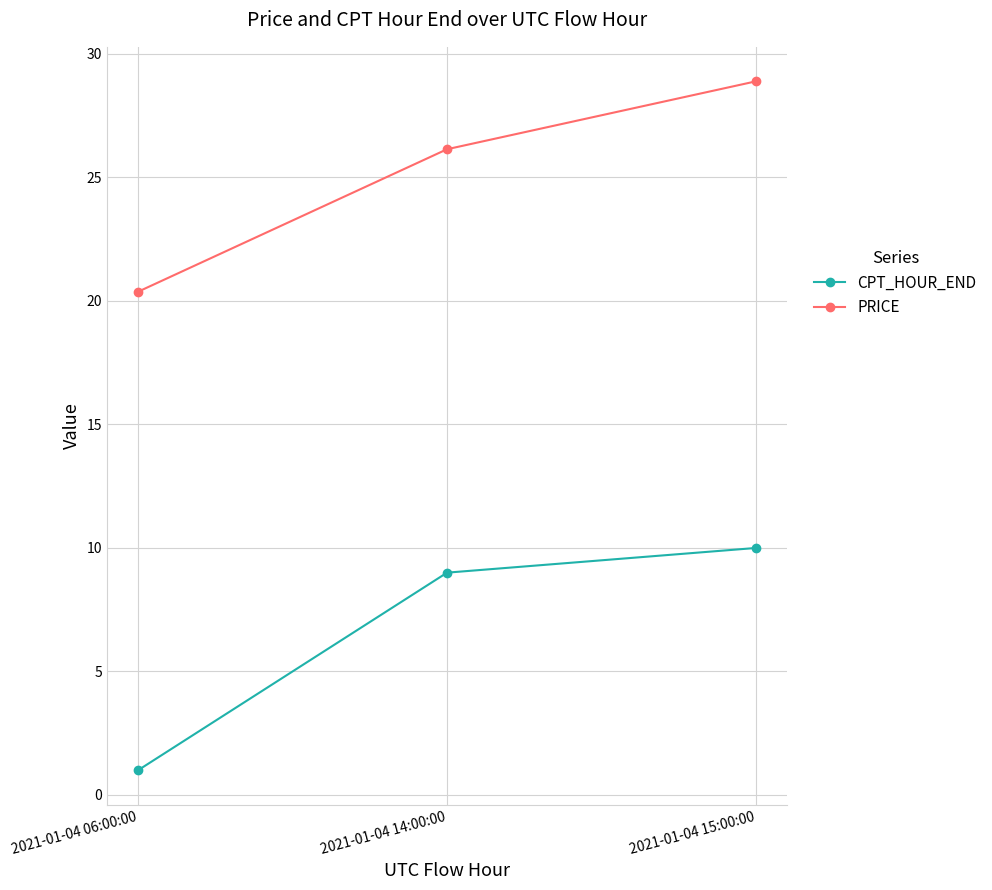

What is the greatest value displayed?

28.9